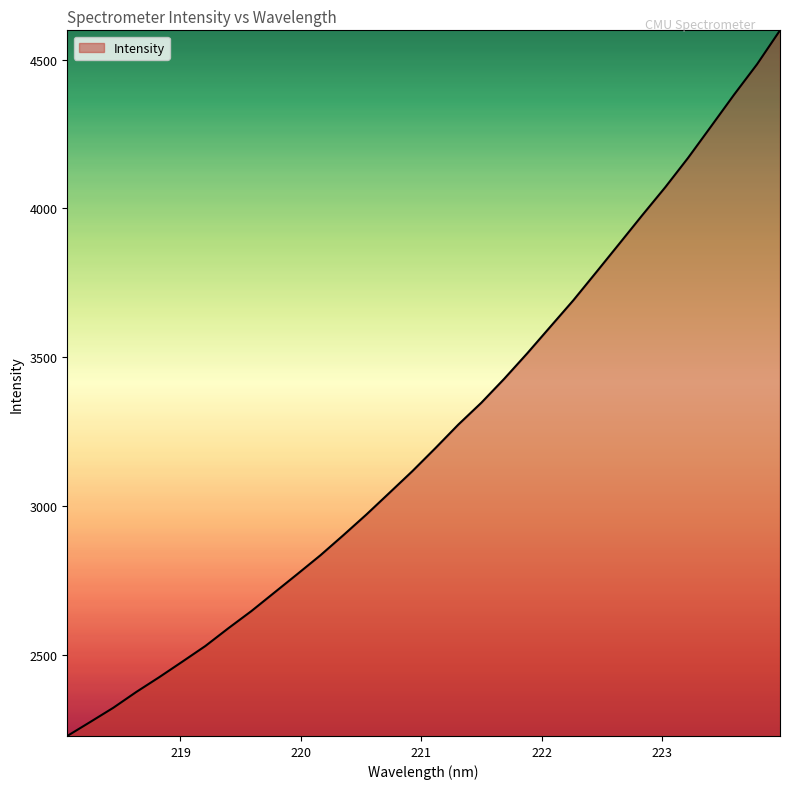

What is the maximum value shown in the chart?

4598.1